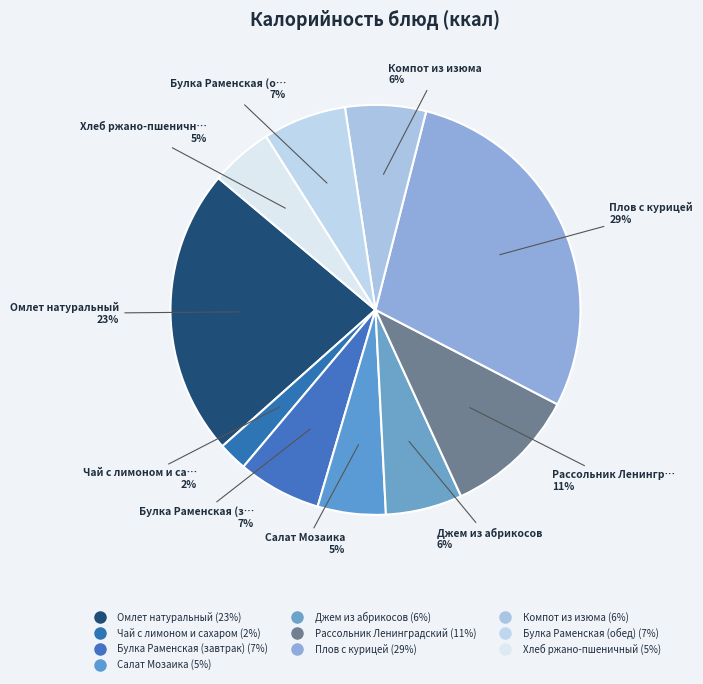

How many segments does this pie chart have?

10